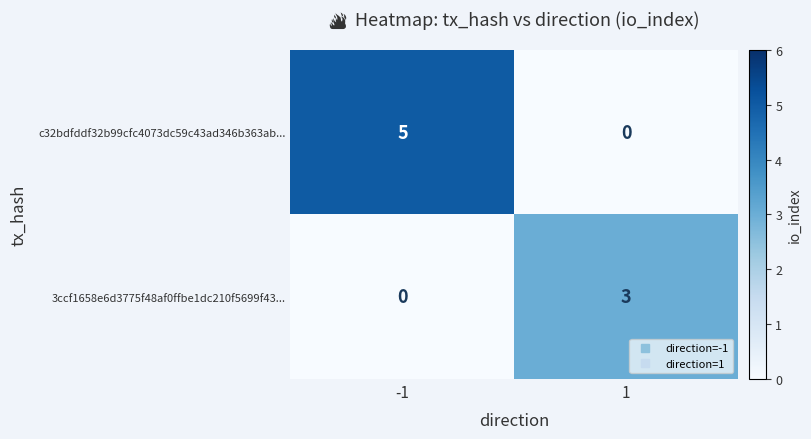

Which series has the largest total across all categories?

c32bdfddf32b99cfc4073dc59c43ad346b363ab...